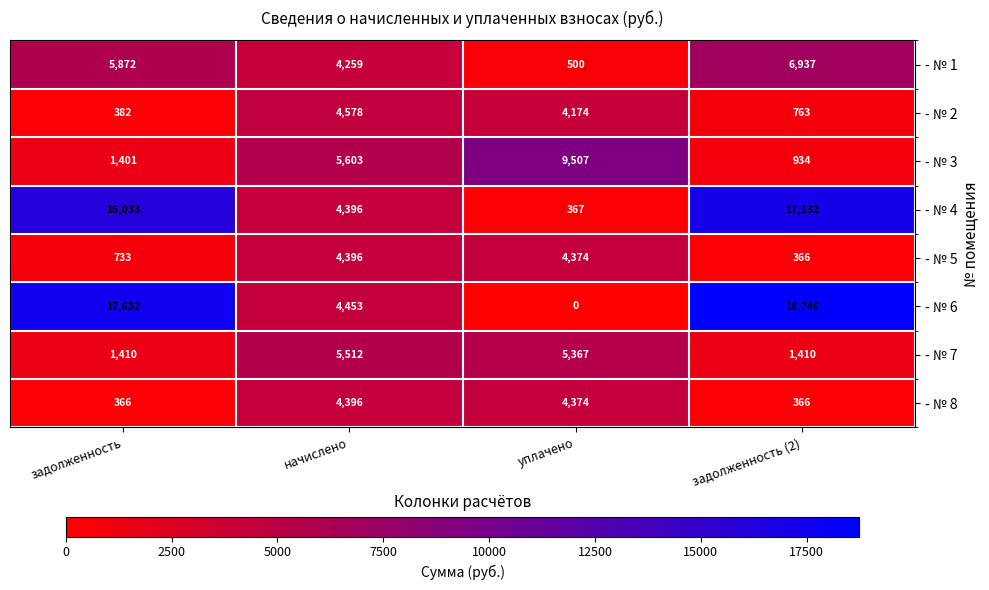

At which category is the sum across all series the highest?

задолженность (2)